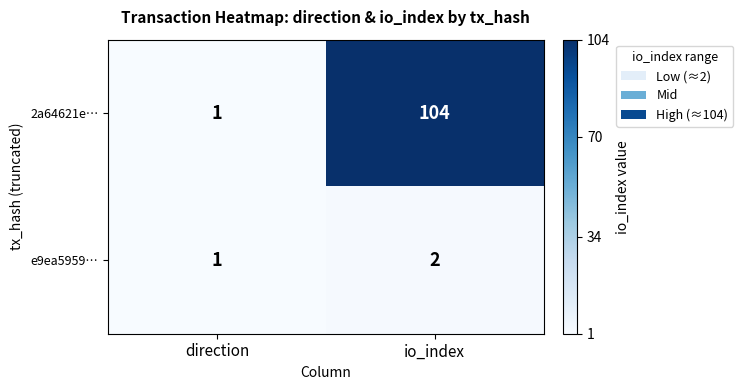

What is the difference between the maximum and minimum values in the 2a64621e… series?

103